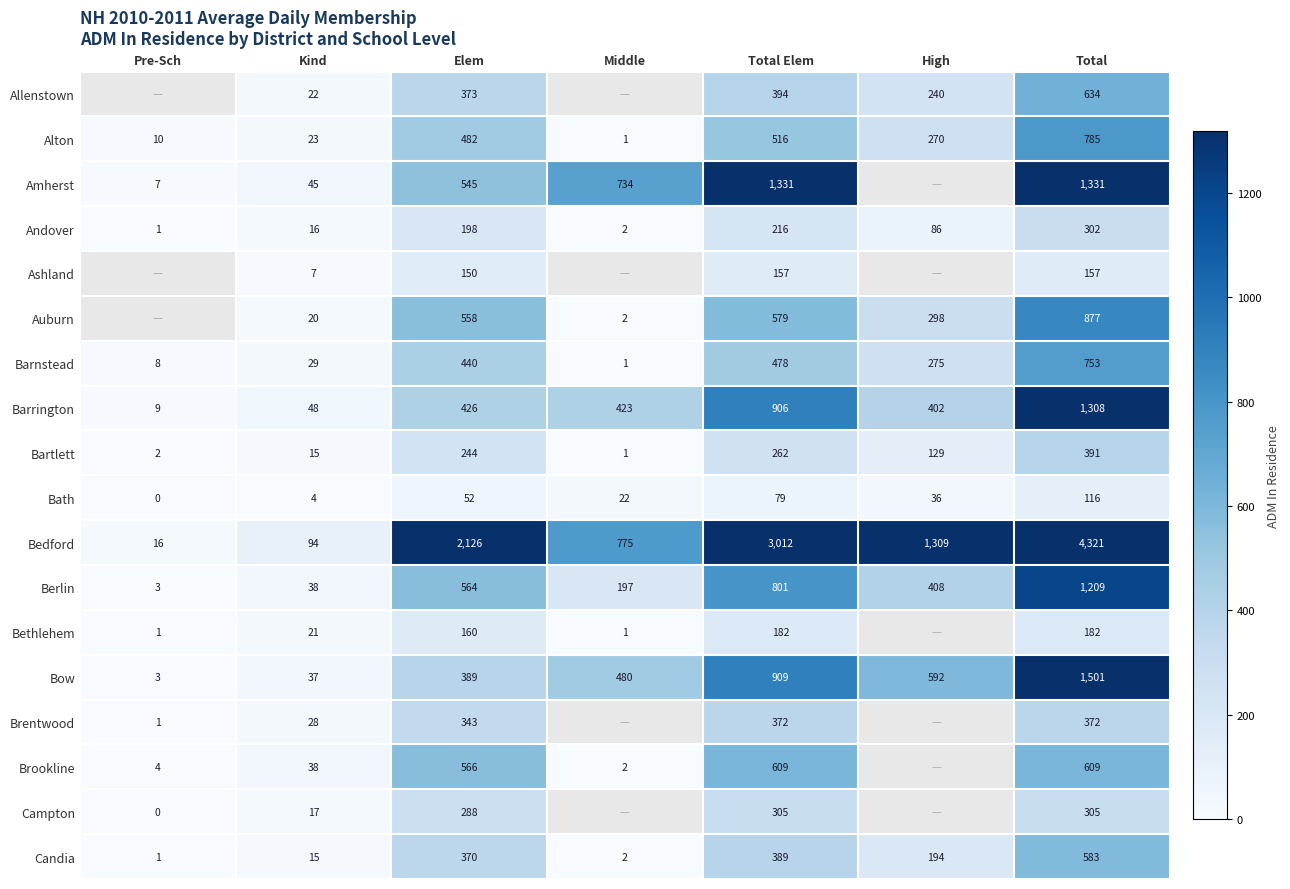

Which category has the highest value in the Alton series?

Total